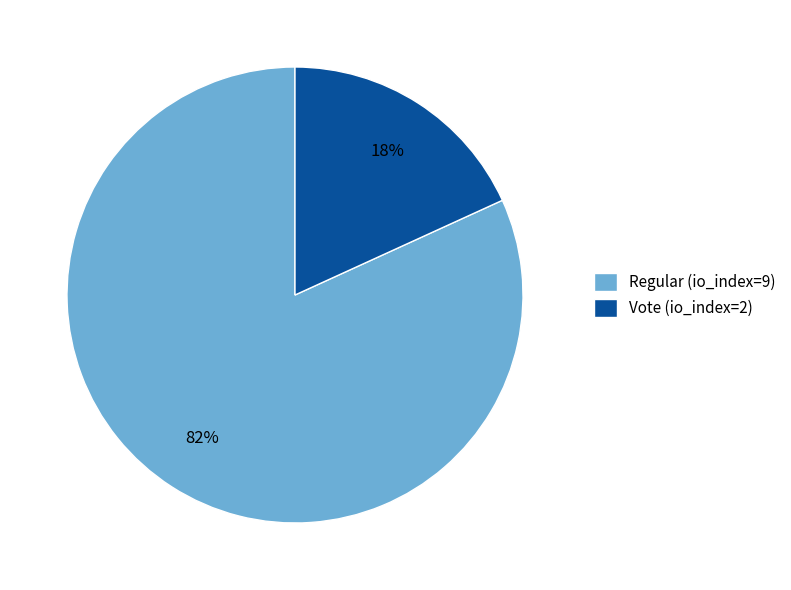

To the nearest percent, what is the difference between the largest and smallest slice percentages?

64%